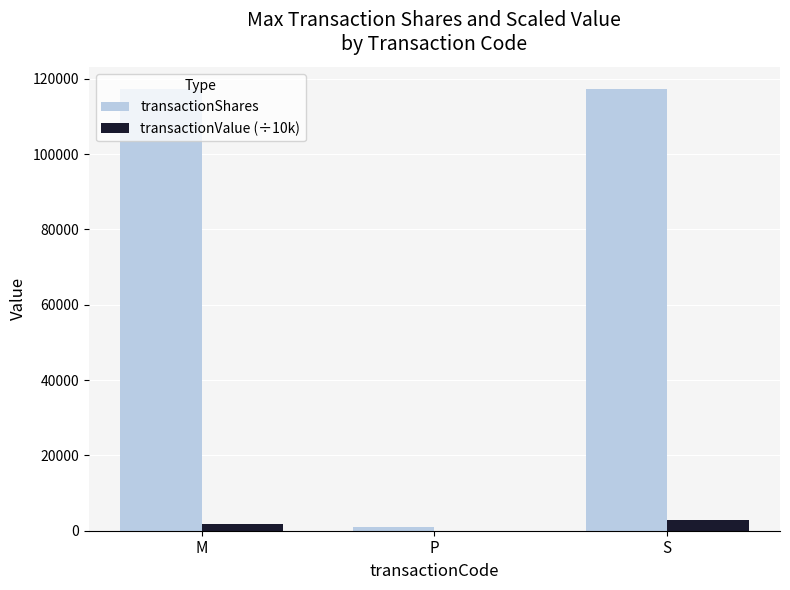

Which series changed the most between P and S?

transactionShares